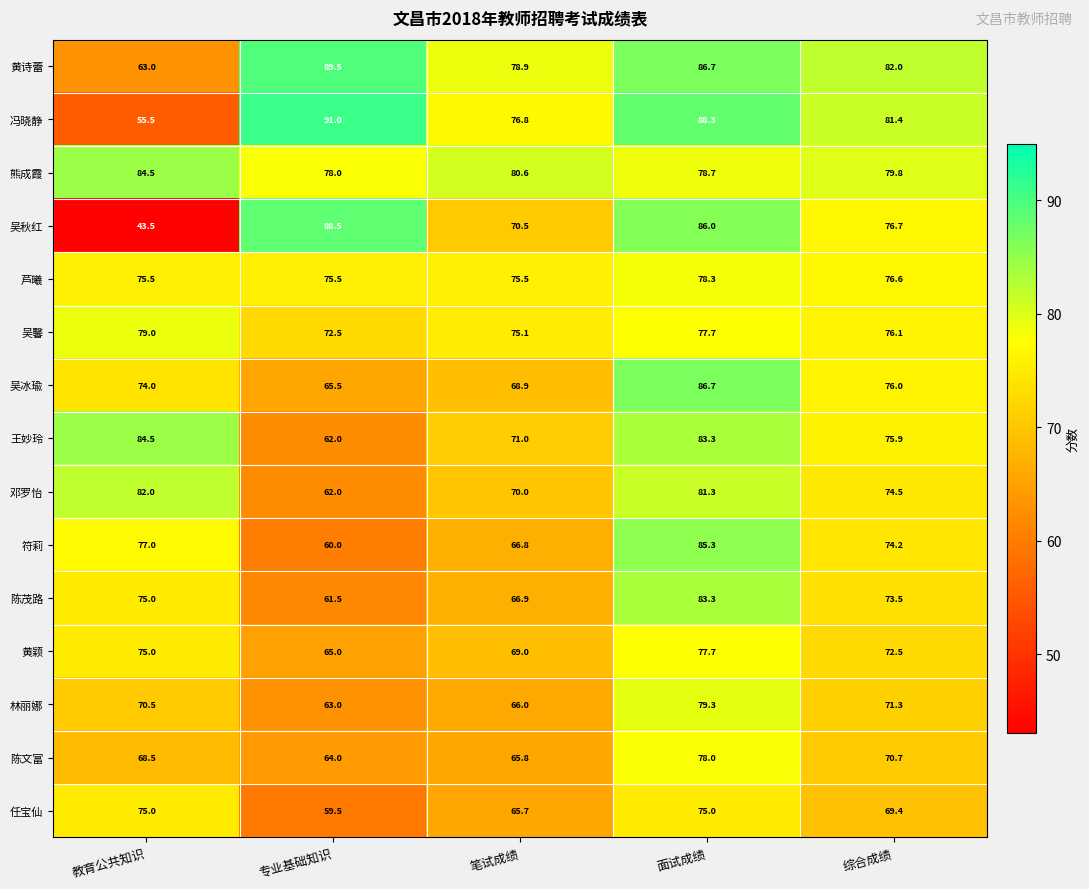

Which series changed the most between 笔试成绩 and 综合成绩?

符莉